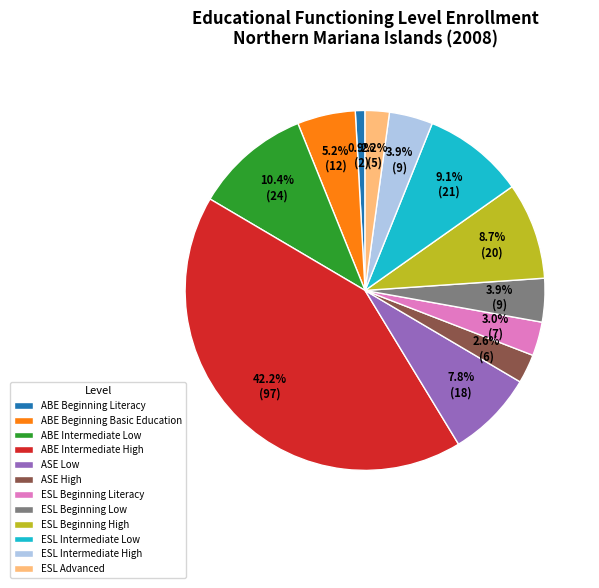

Which has a higher value, ESL Intermediate Low or ABE Intermediate High?

ABE Intermediate High